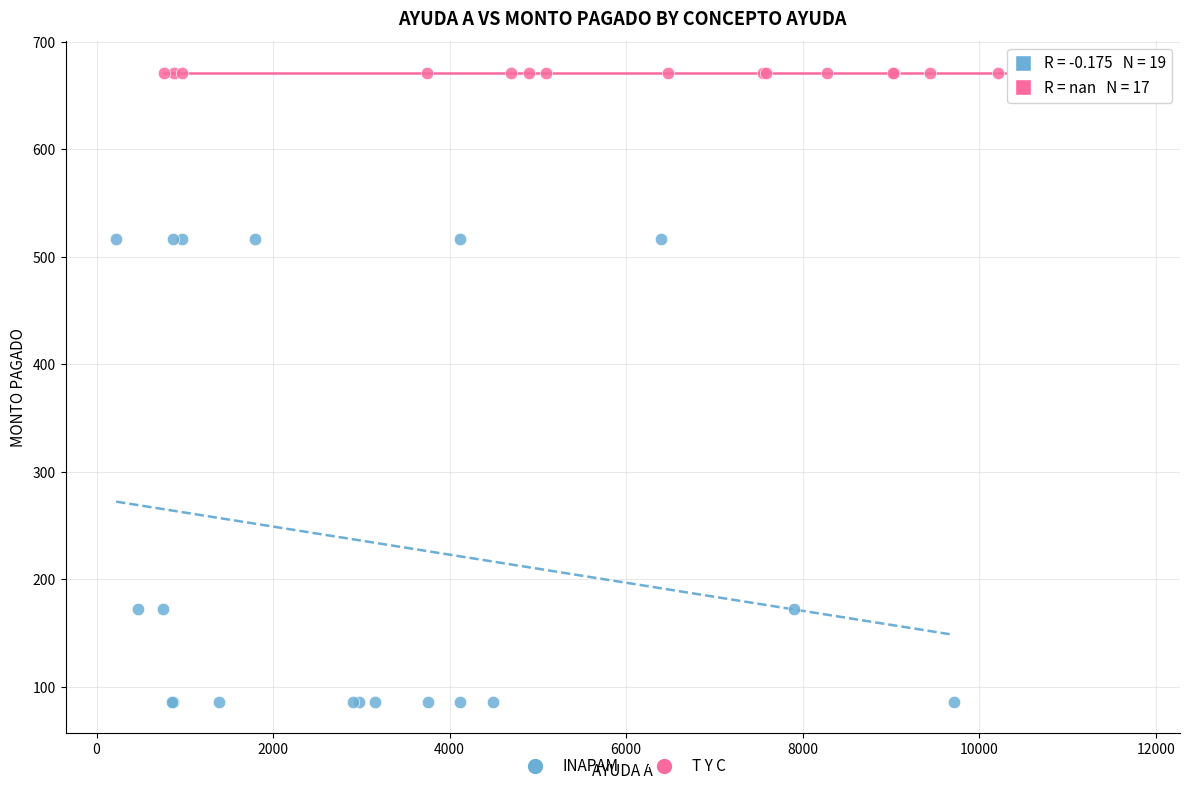

Which series contains the highest Y value?

T Y C